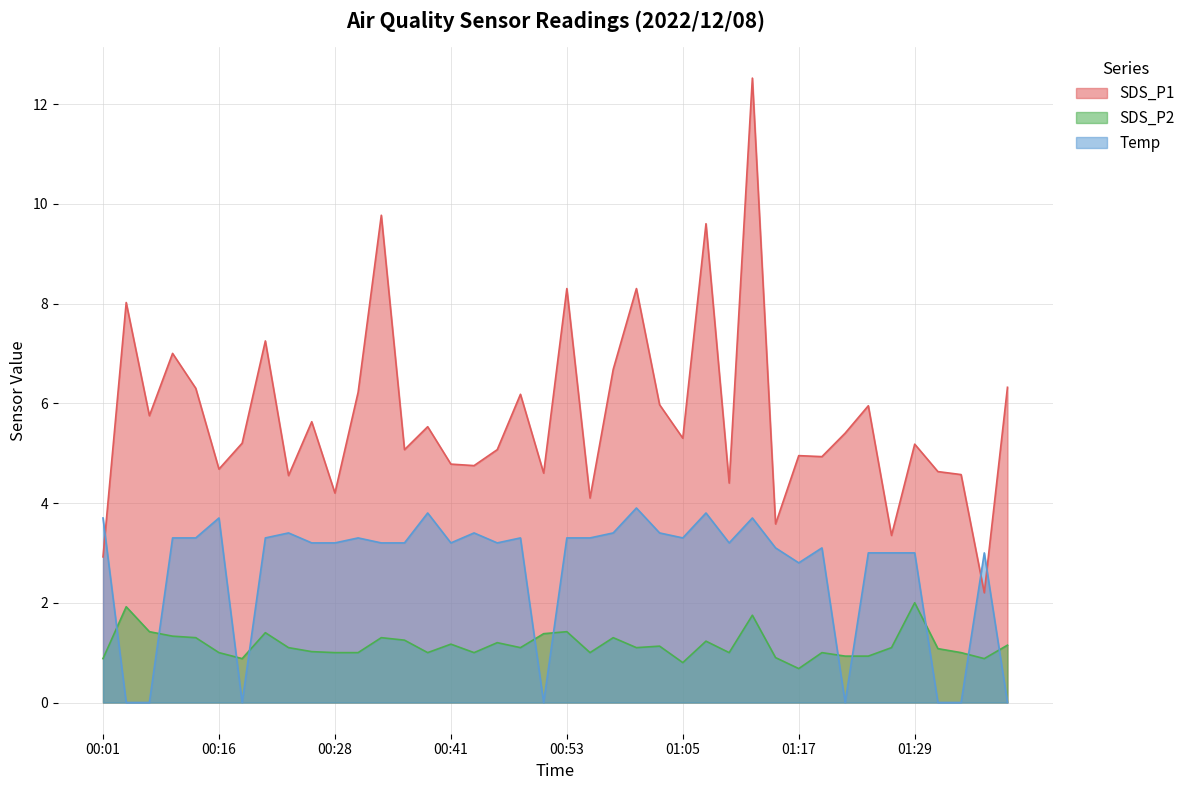

At which category is the sum across all series the highest?

01:12